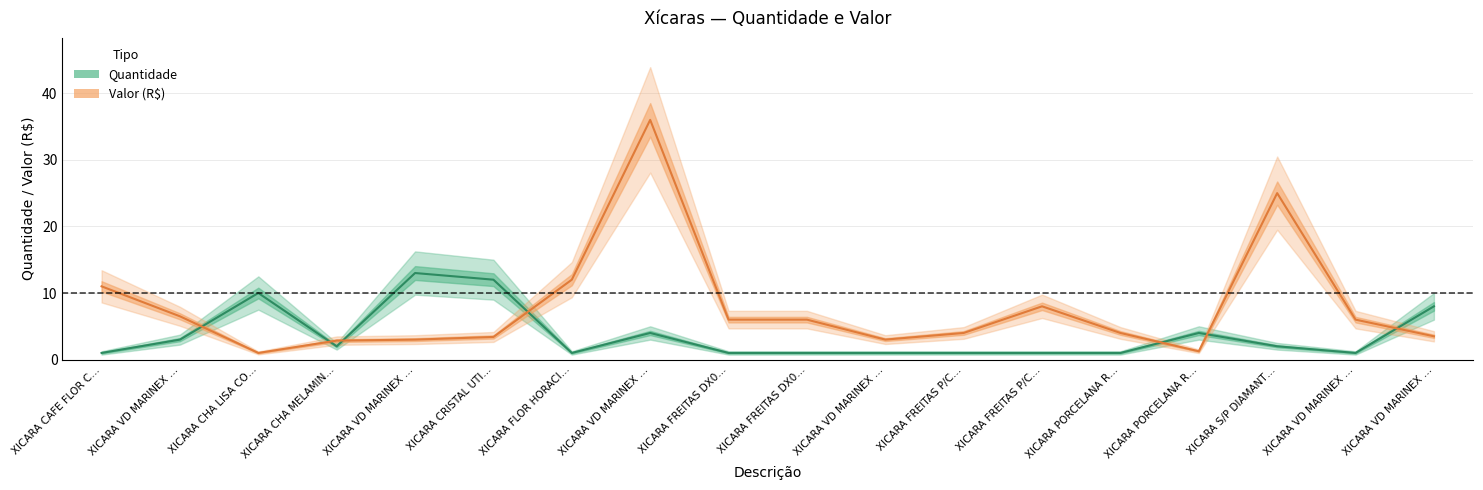

Which has a higher value, XICARA FREITAS DX0… or XICARA VD MARINEX …?

XICARA FREITAS DX0…